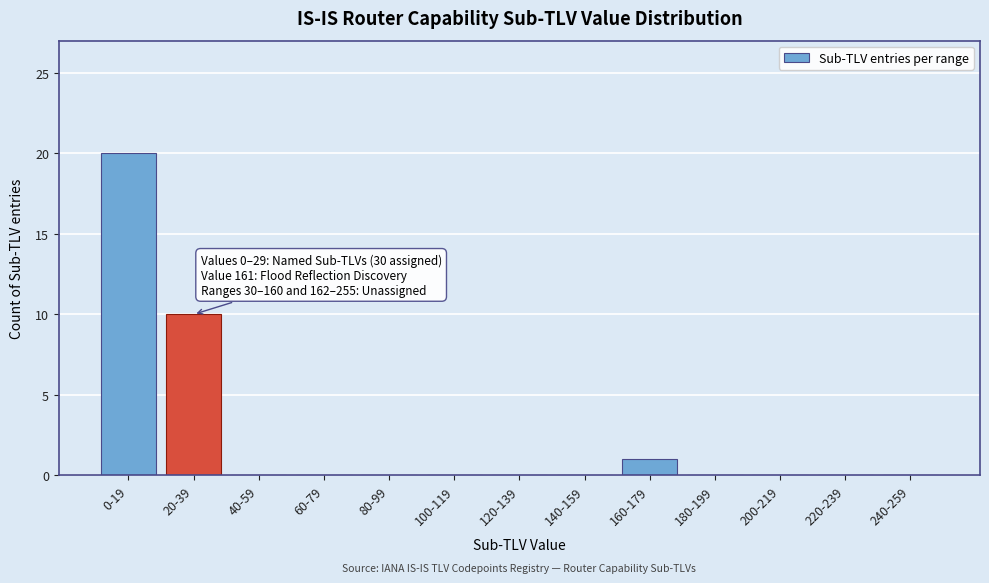

Reading right to left, what are all the values shown in this chart?

240-259=0	220-239=0	200-219=0	180-199=0	160-179=1	140-159=0	120-139=0	100-119=0	80-99=0	60-79=0	40-59=0	20-39=10	0-19=20